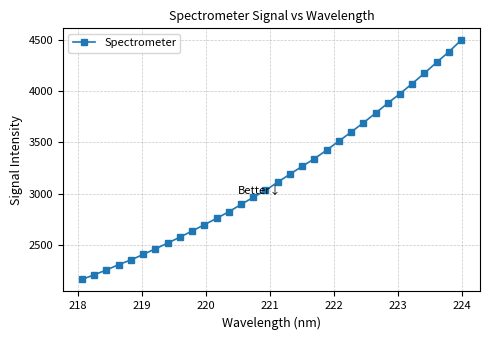

How many data points are less than 3113?

16